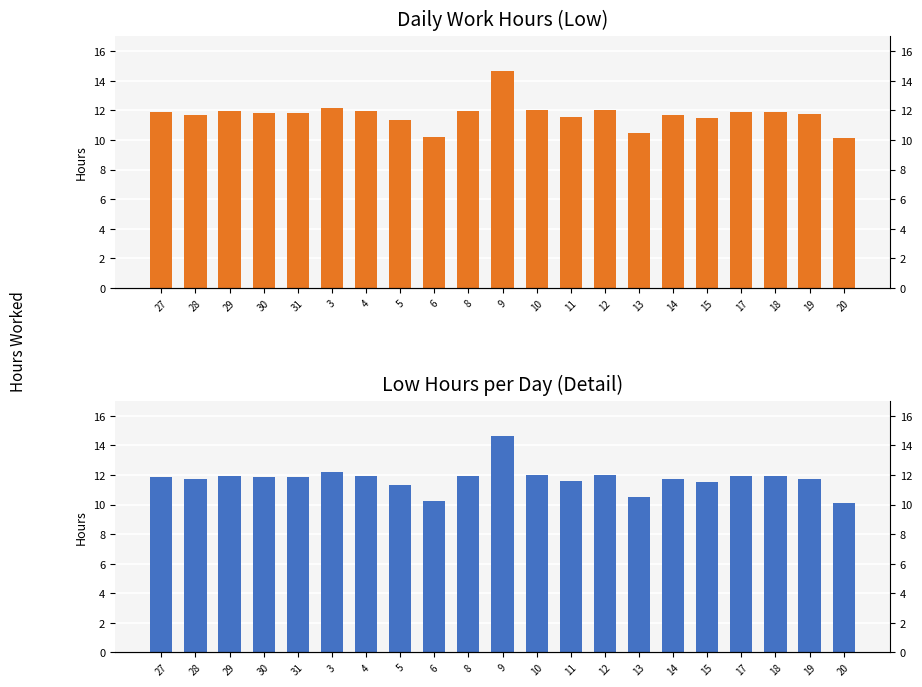

Does the chart contain any negative values?

No